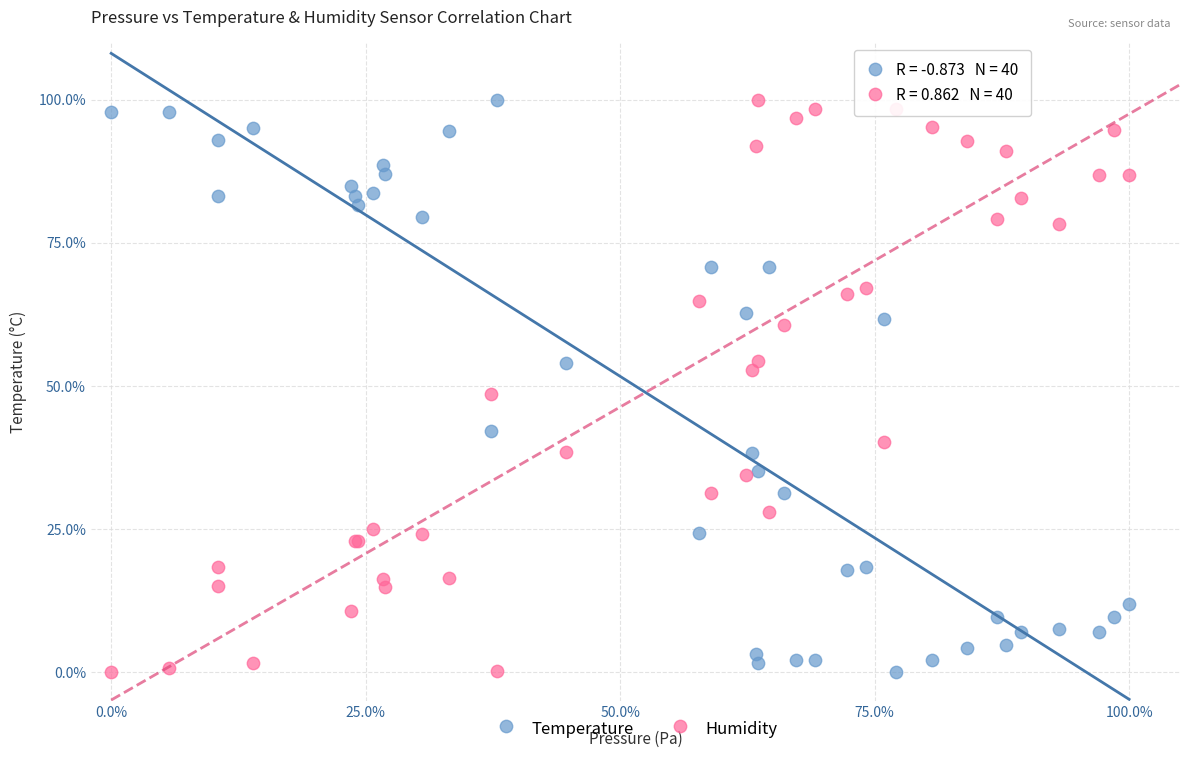

What are all the series names shown in the legend?

Temperature, Humidity